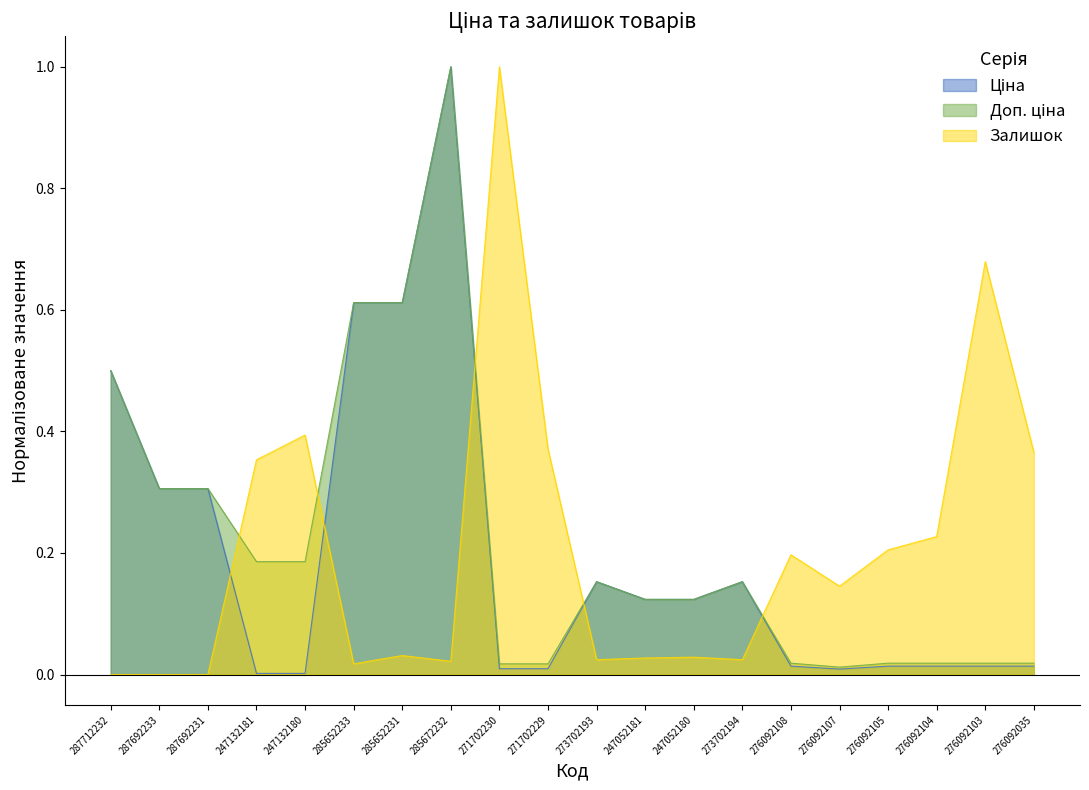

Which label corresponds to the smallest value in the chart?

287712232